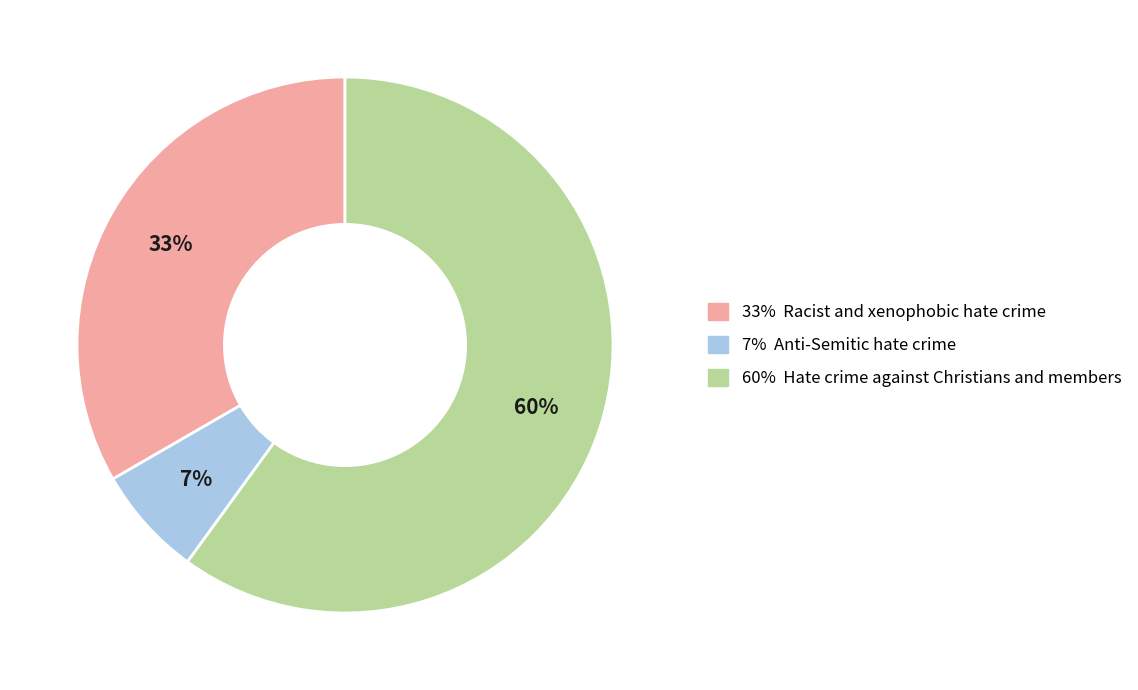

To the nearest percent, what is the difference between the 60% Hate crime against Christians and members and 33% Racist and xenophobic hate crime slice percentages?

27%